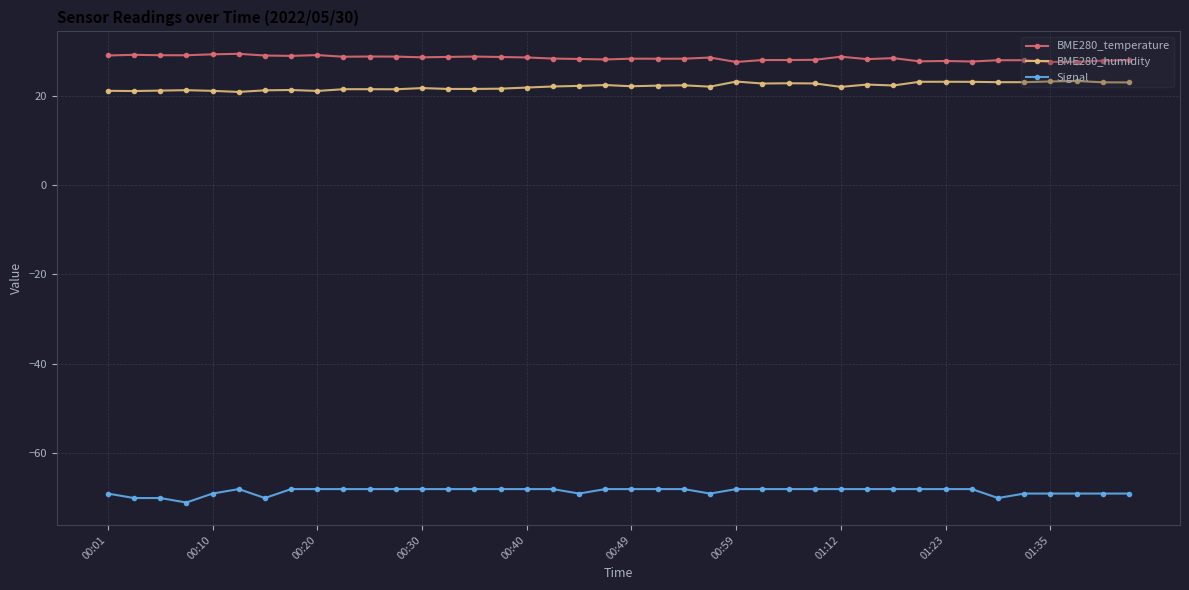

What is the smallest value displayed?

-71.0